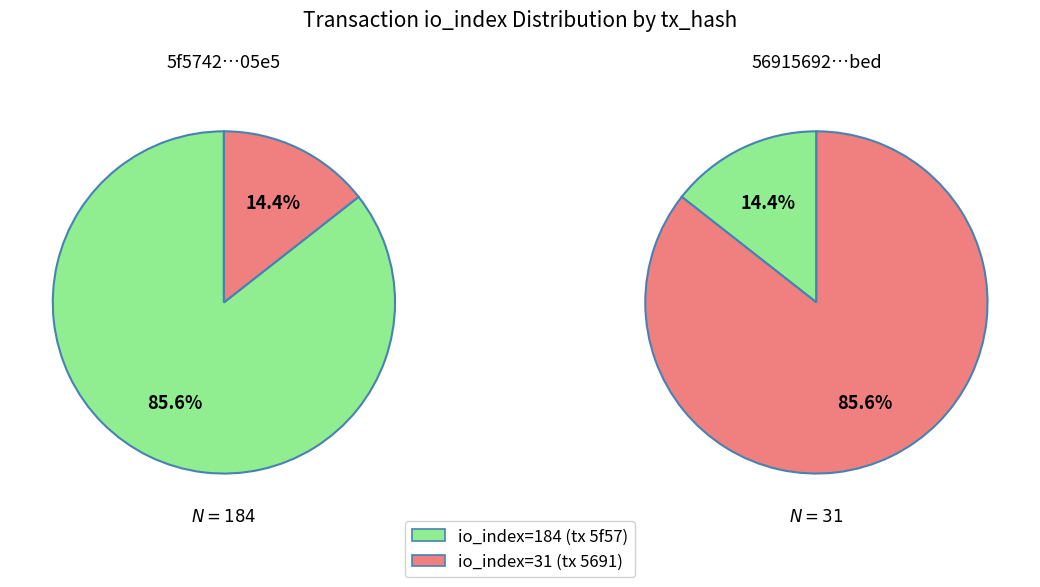

Approximately how many times larger is the value at total_values compared to 1?

5.9